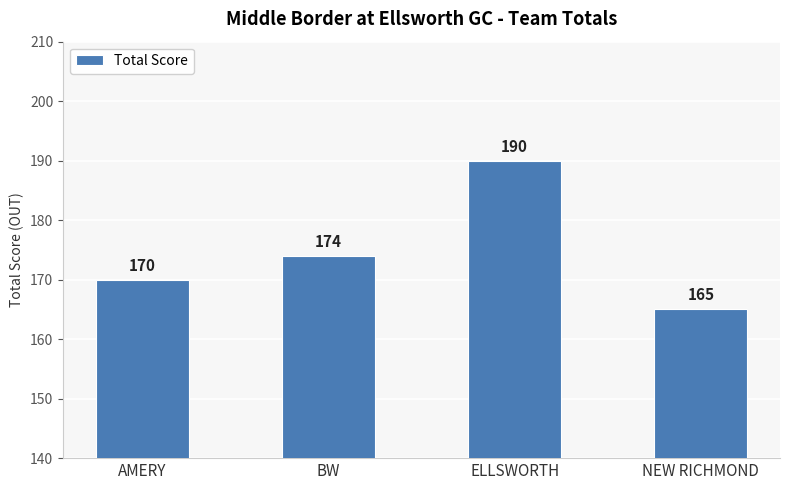

The chart shows a value of 270 at AMERY. True or false?

False